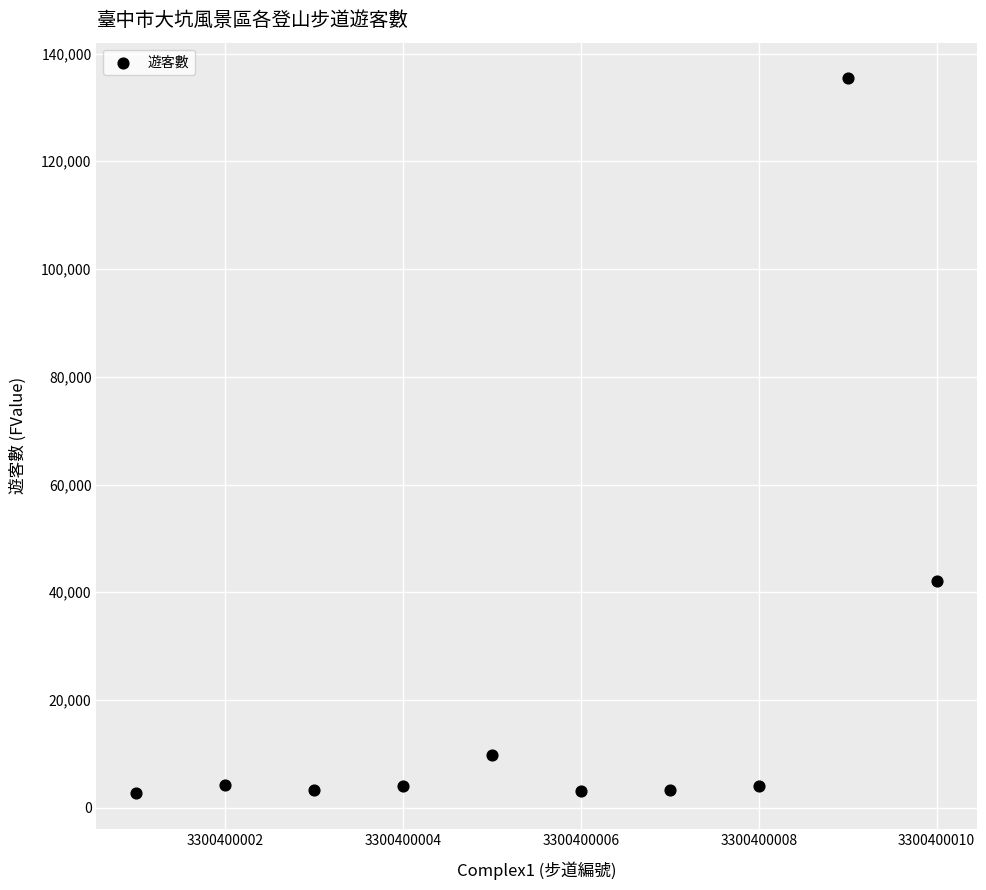

What Y value in the scatter plot is closest to 69057?

42183